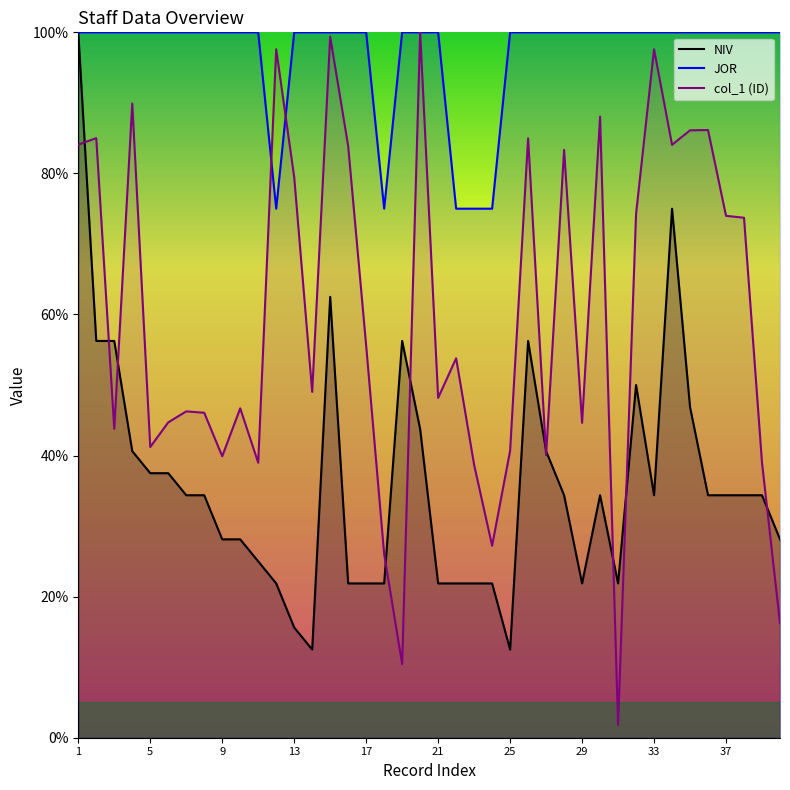

How many intersections are there between col_1 and NIV?

10